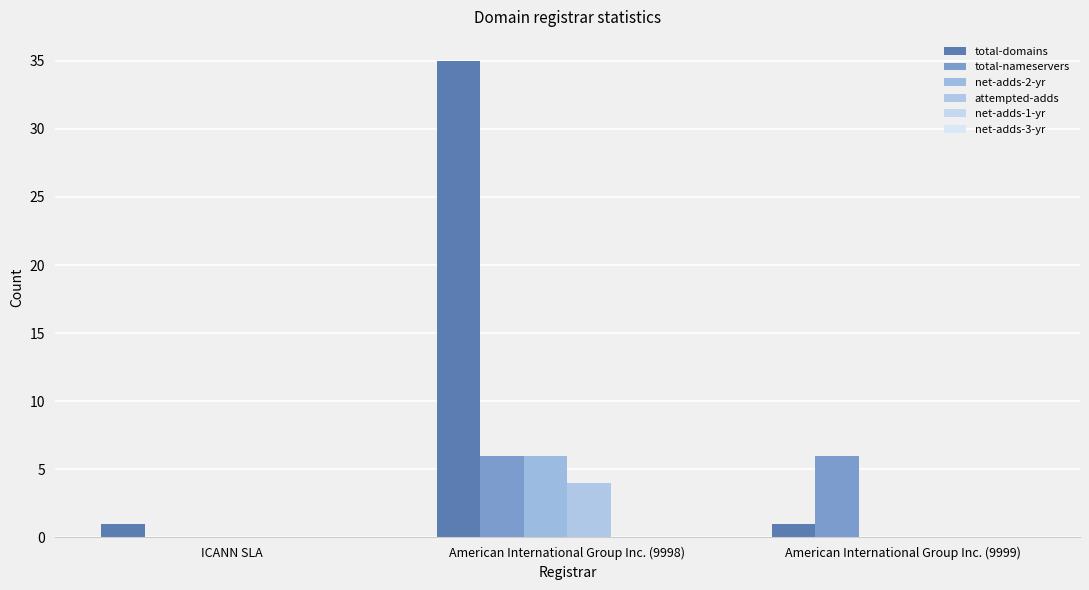

Count the number of categories in the chart.

3